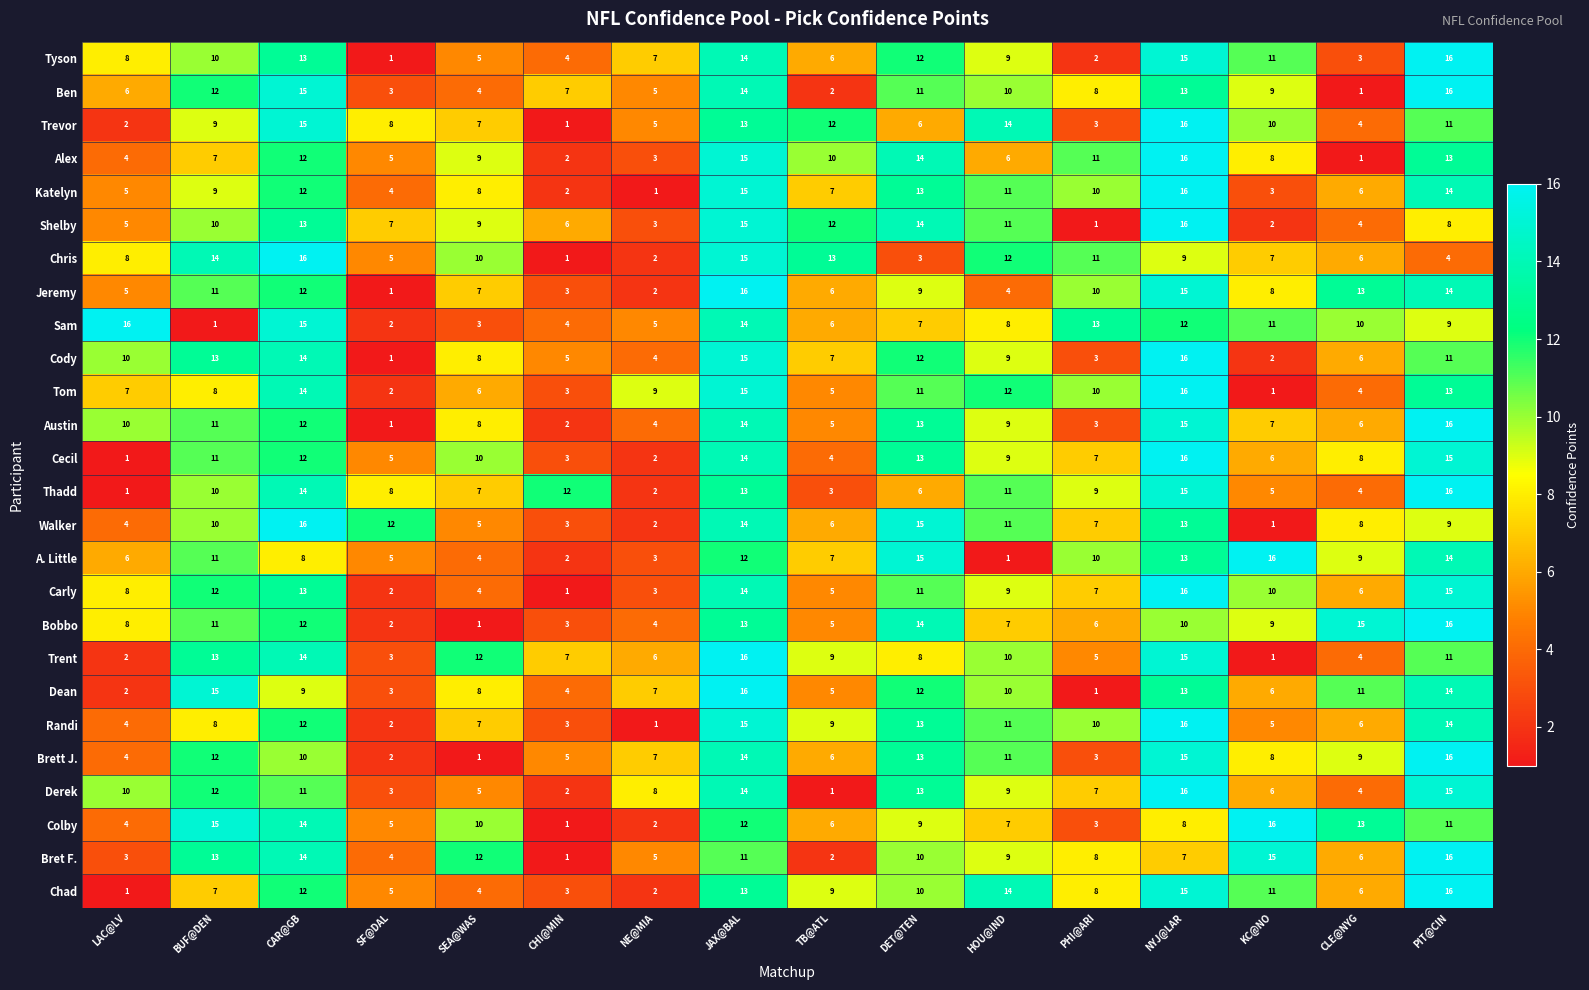

Count the number of data series in this chart.

26